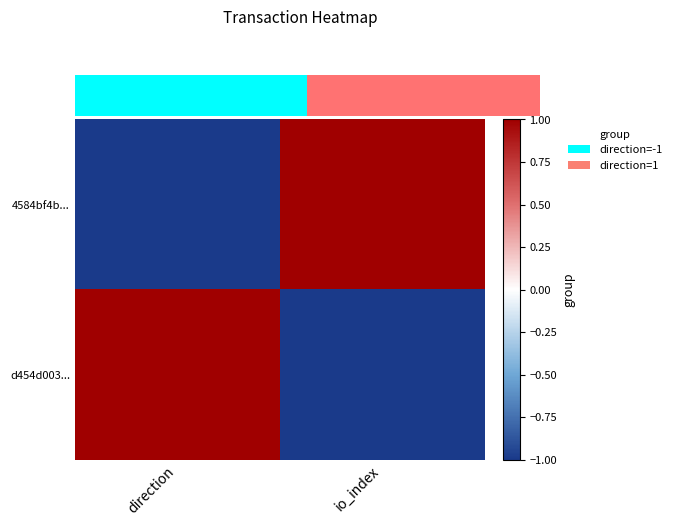

At which category is the sum across all series the highest?

direction